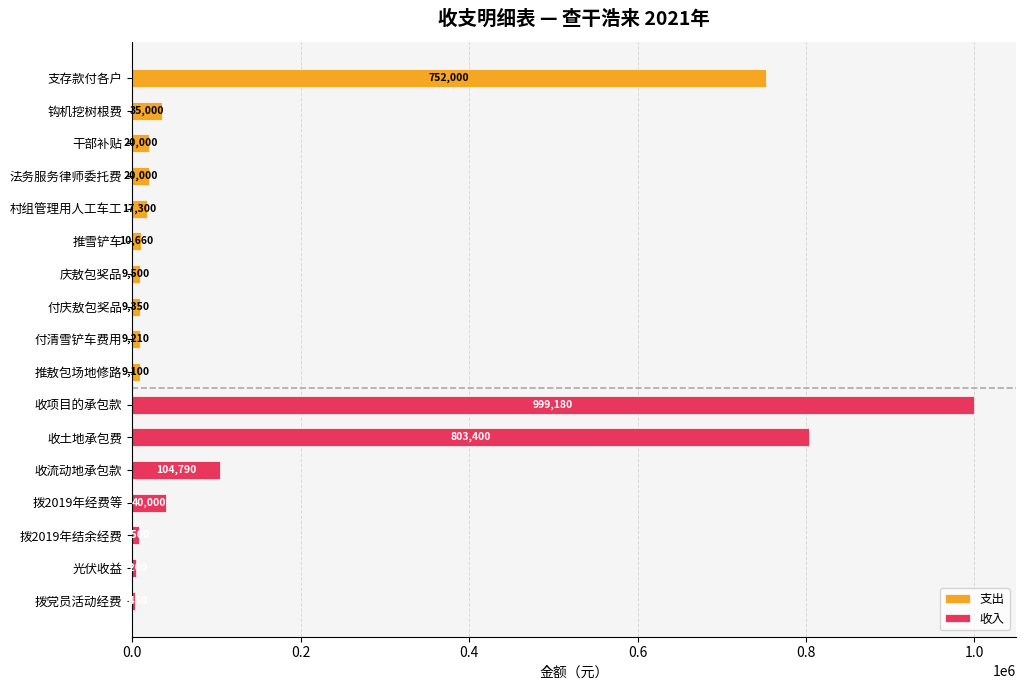

What are all the series names shown in the legend?

支出, 收入